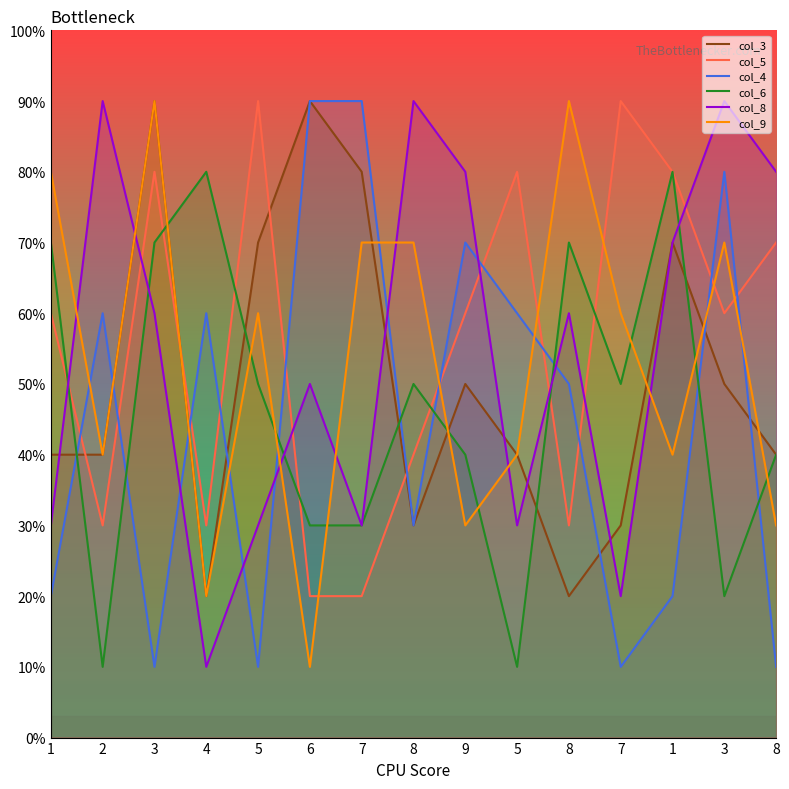

What is the label of the 5th point from the left?

5